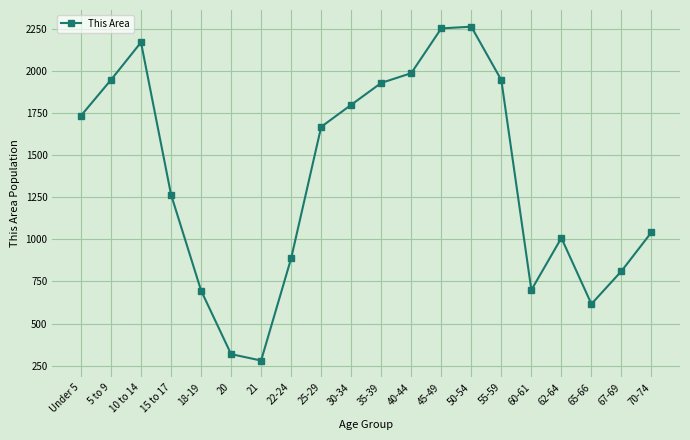

What is the greatest value displayed?

2263